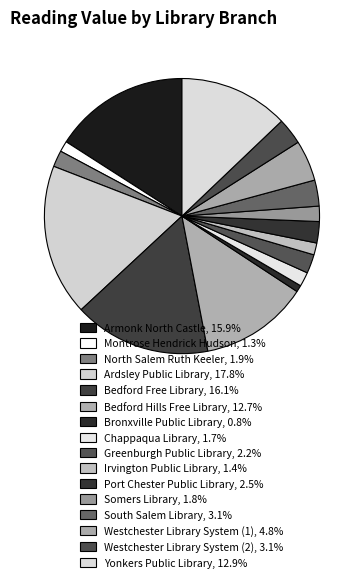

To the nearest percent, what is the average slice percentage?

6%